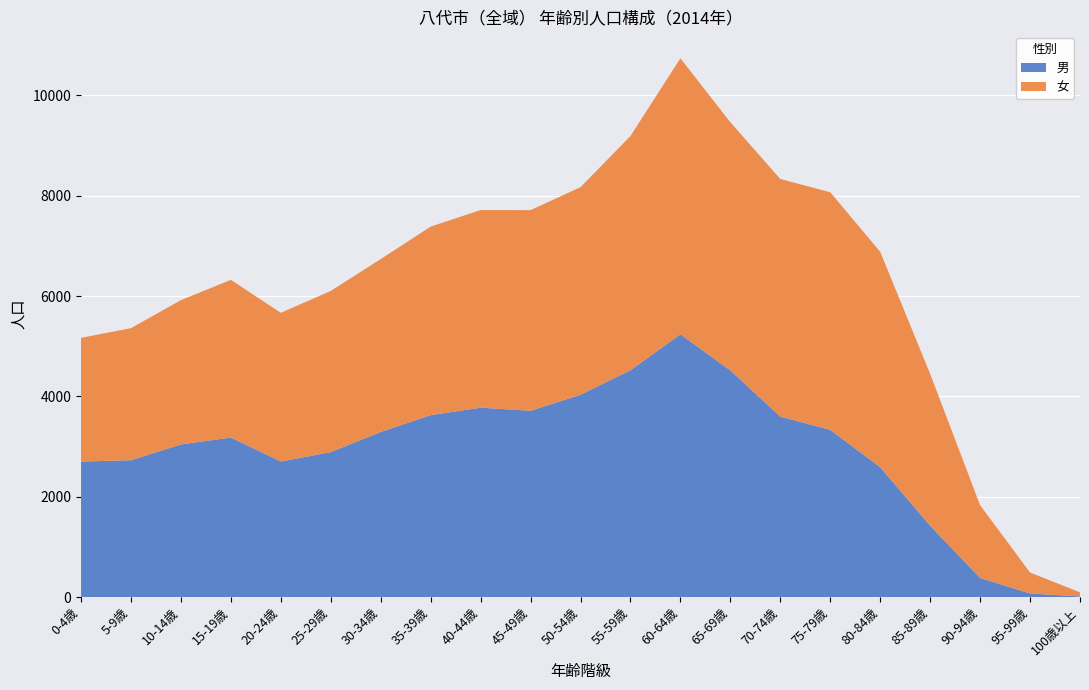

Reading left to right, extract all data points from this chart.

男: 0-4歳=2702	5-9歳=2729	10-14歳=3043	15-19歳=3181	20-24歳=2703	25-29歳=2891	30-34歳=3292	35-39歳=3627	40-44歳=3776	45-49歳=3714	50-54歳=4033	55-59歳=4522	60-64歳=5239	65-69歳=4518	70-74歳=3599	75-79歳=3333	80-84歳=2589	85-89歳=1424	90-94歳=383	95-99歳=73	100歳以上=15
女: 0-4歳=2466	5-9歳=2631	10-14歳=2876	15-19歳=3142	20-24歳=2963	25-29歳=3211	30-34歳=3445	35-39歳=3757	40-44歳=3938	45-49歳=3998	50-54歳=4137	55-59歳=4667	60-64歳=5499	65-69歳=4945	70-74歳=4734	75-79歳=4735	80-84歳=4293	85-89歳=3025	90-94歳=1450	95-99歳=418	100歳以上=81